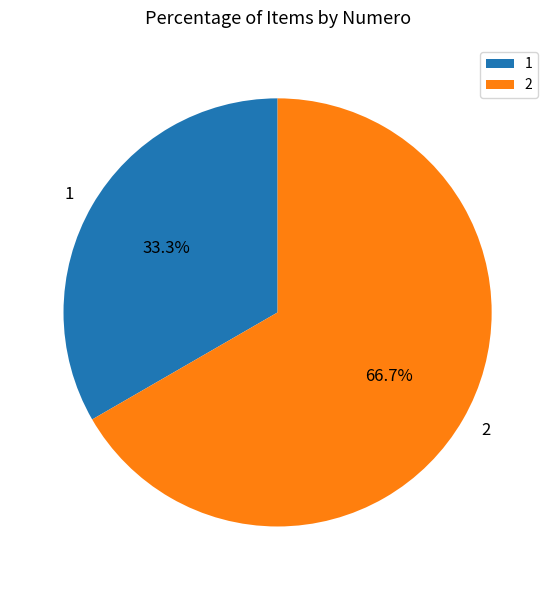

Which category has the smallest portion of the pie?

1